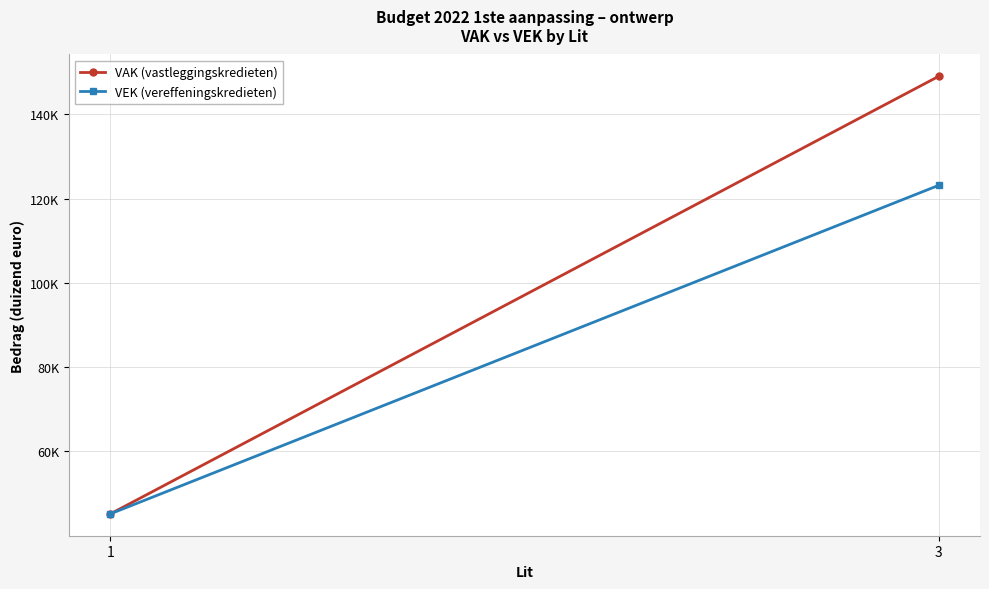

Which category has the lowest value in the VAK (vastleggingskredieten) series?

1